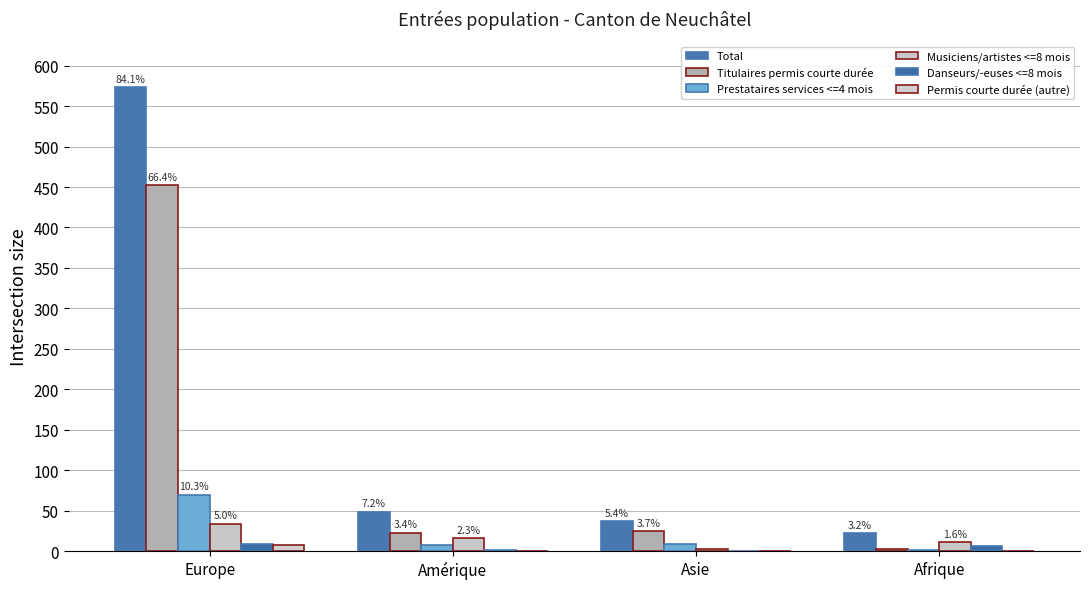

Which series changed the most between Europe and Asie?

Total